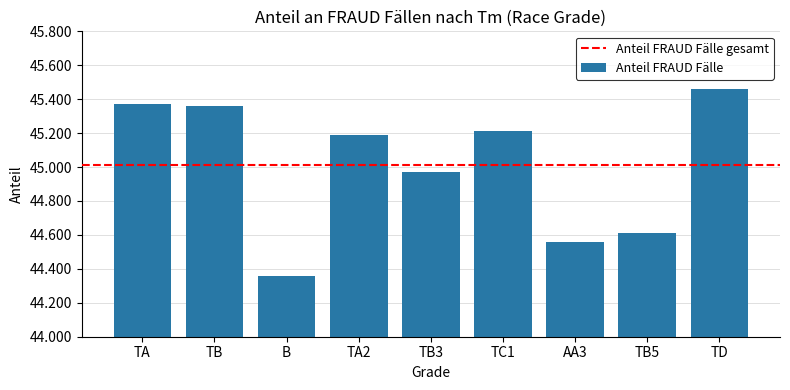

Which category has the lowest value across all series?

B